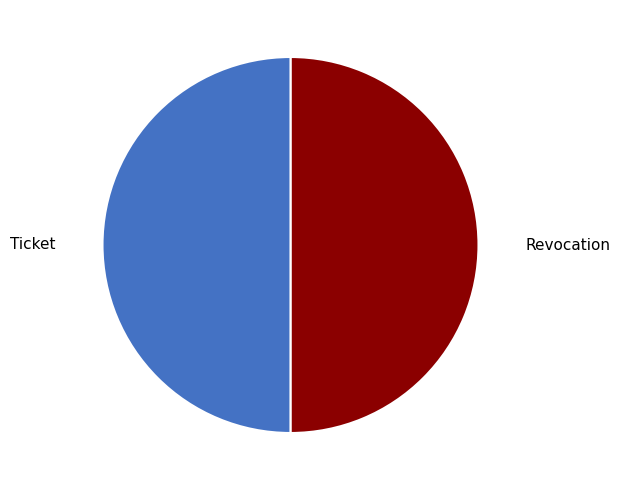

What is the ratio of the value at Revocation to the value at Ticket?

1.0